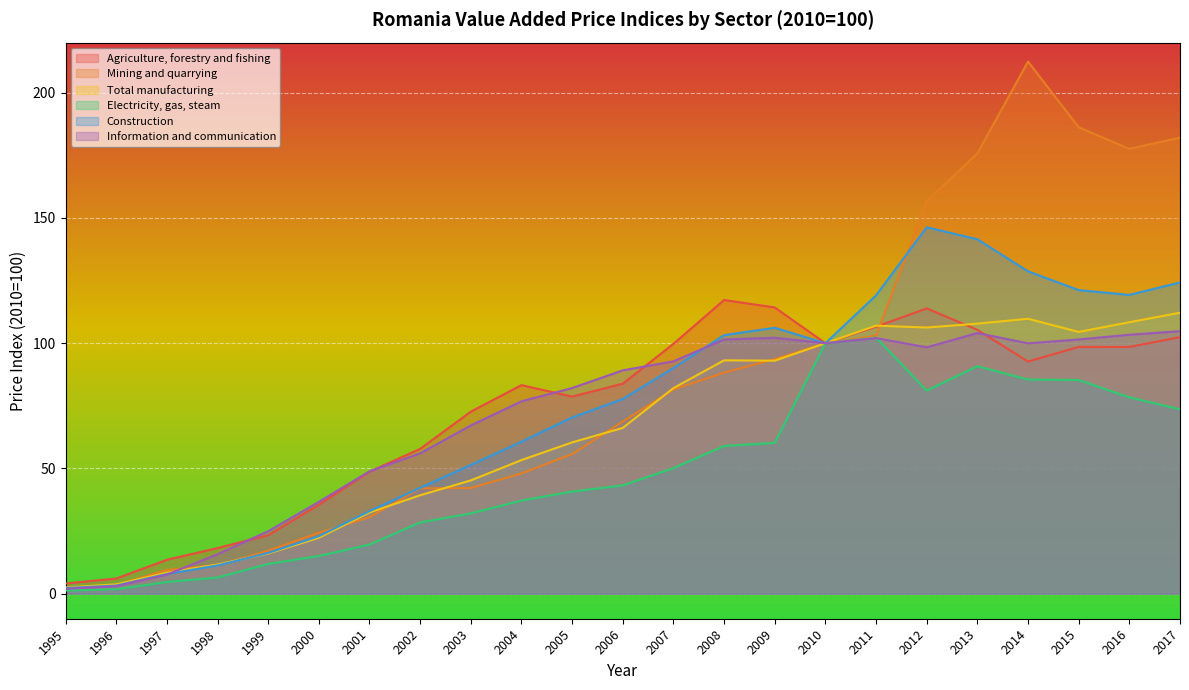

After their last crossing, which series has the higher values: Total manufacturing or Mining and quarrying?

Mining and quarrying